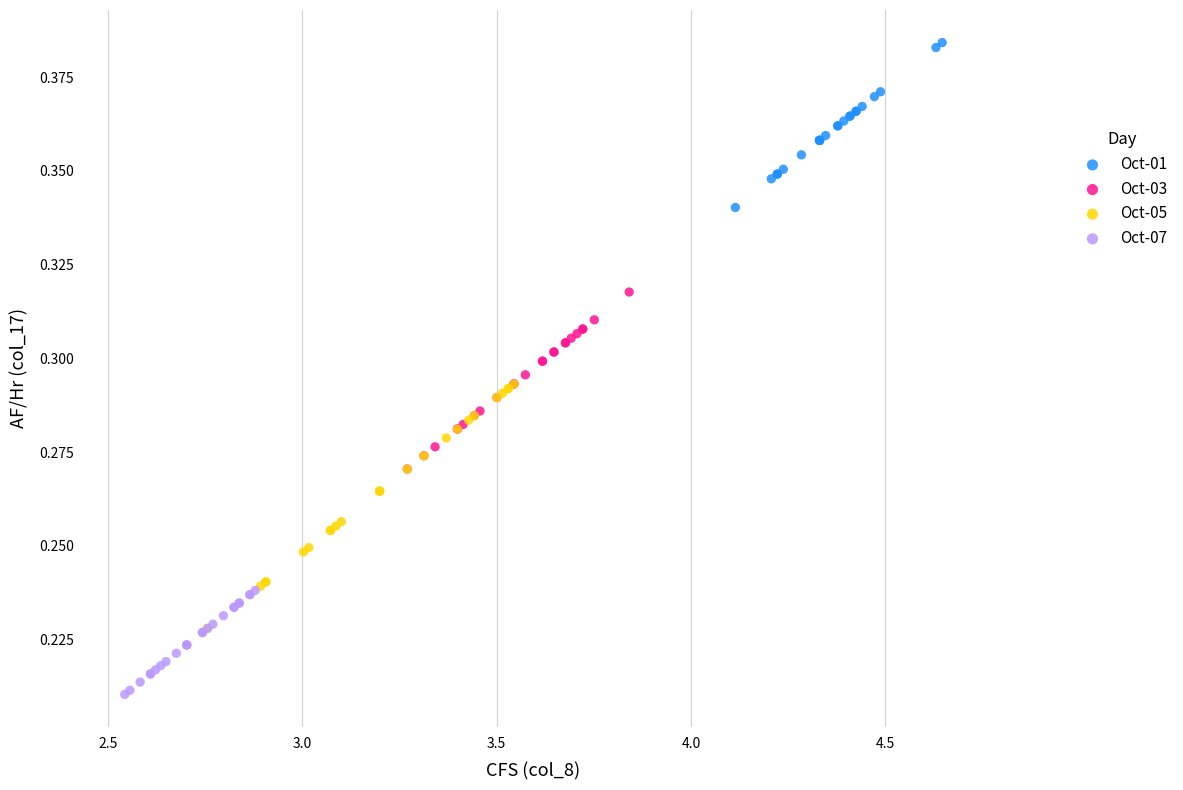

Which series reaches the maximum Y coordinate?

Oct-01